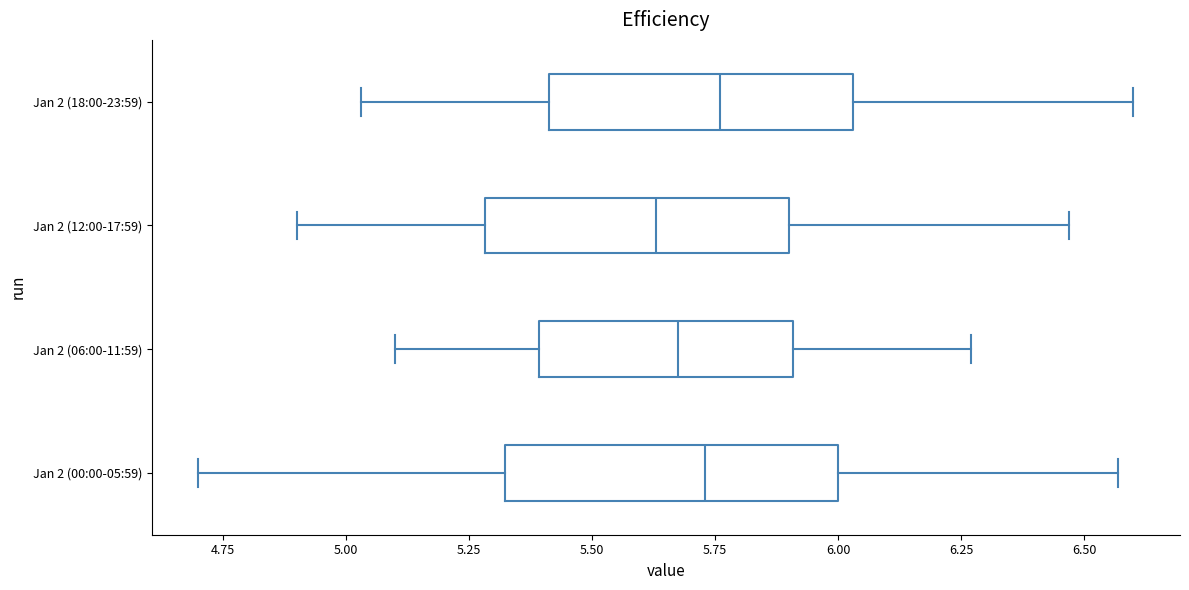

Reading bottom to top, transcribe this box plot: for each box, give where its median line is, the range the box spans, and where its two whiskers end, as read against the x-axis. The values are not printed on the chart, so give them approximately, as read against the axis.

Jan 2 (00:00-05:59): median 5.75, box 5.30 to 6.00, whiskers 4.70 to 6.55
Jan 2 (06:00-11:59): median 5.70, box 5.40 to 5.90, whiskers 5.10 to 6.25
Jan 2 (12:00-17:59): median 5.65, box 5.30 to 5.90, whiskers 4.90 to 6.45
Jan 2 (18:00-23:59): median 5.75, box 5.40 to 6.05, whiskers 5.05 to 6.60